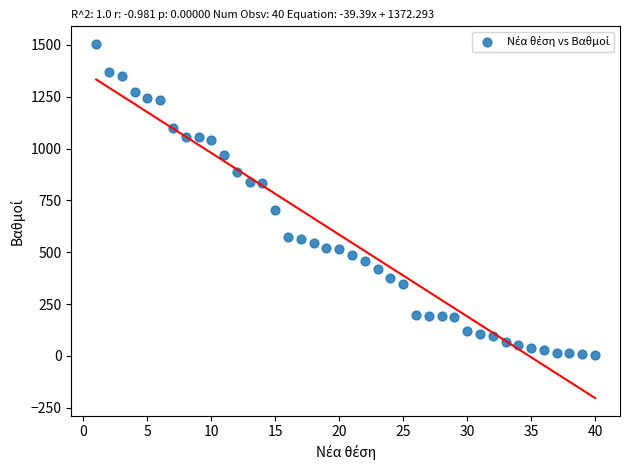

What is the range of X values (max minus min)?

39.0